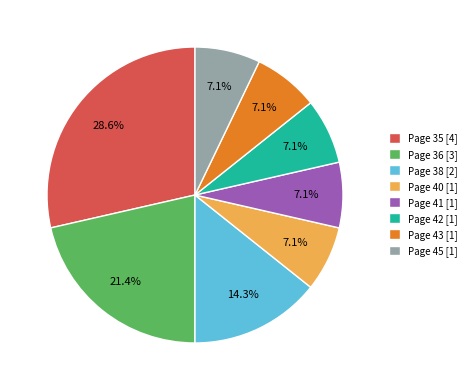

Count the number of slices in the pie.

8